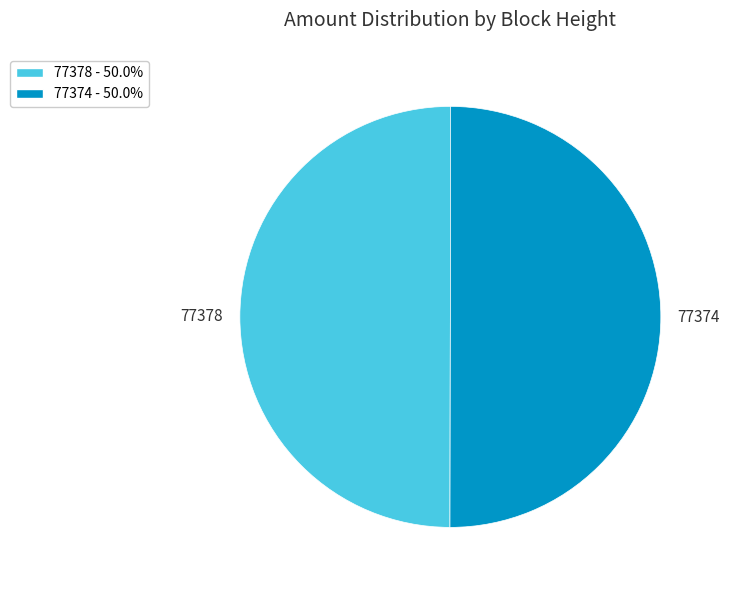

Is the sum of 77374 and 77378 greater than half?

Yes